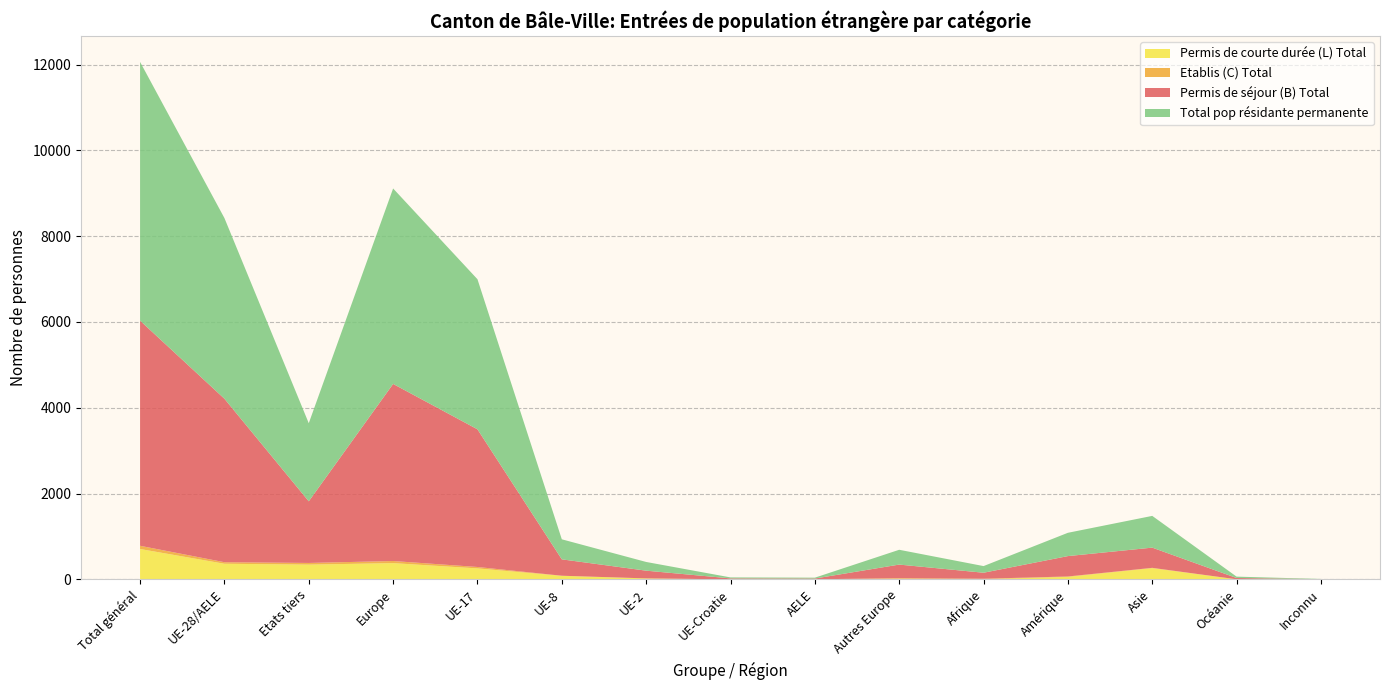

Reading left to right, extract all data points from this chart.

Permis de séjour (B) Total: Total général=5248	UE-28/AELE=3811	Etats tiers=1437	Europe=4128	UE-17=3209	UE-8=382	UE-2=180	UE-Croatie=22	AELE=18	Autres Europe=317	Afrique=140	Amérique=475	Asie=471	Océanie=30	Inconnu=4
Etablis (C) Total: Total général=75	UE-28/AELE=36	Etats tiers=39	Europe=49	UE-17=33	UE-8=2	UE-2=0	UE-Croatie=1	AELE=0	Autres Europe=13	Afrique=10	Amérique=9	Asie=7	Océanie=0	Inconnu=0
Permis de courte durée (L) Total: Total général=708	UE-28/AELE=364	Etats tiers=344	Europe=379	UE-17=256	UE-8=83	UE-2=23	UE-Croatie=0	AELE=2	Autres Europe=15	Afrique=5	Amérique=59	Asie=262	Océanie=2	Inconnu=1
Total pop résidante permanente: Total général=6031	UE-28/AELE=4211	Etats tiers=1820	Europe=4556	UE-17=3498	UE-8=467	UE-2=203	UE-Croatie=23	AELE=20	Autres Europe=345	Afrique=155	Amérique=543	Asie=740	Océanie=32	Inconnu=5